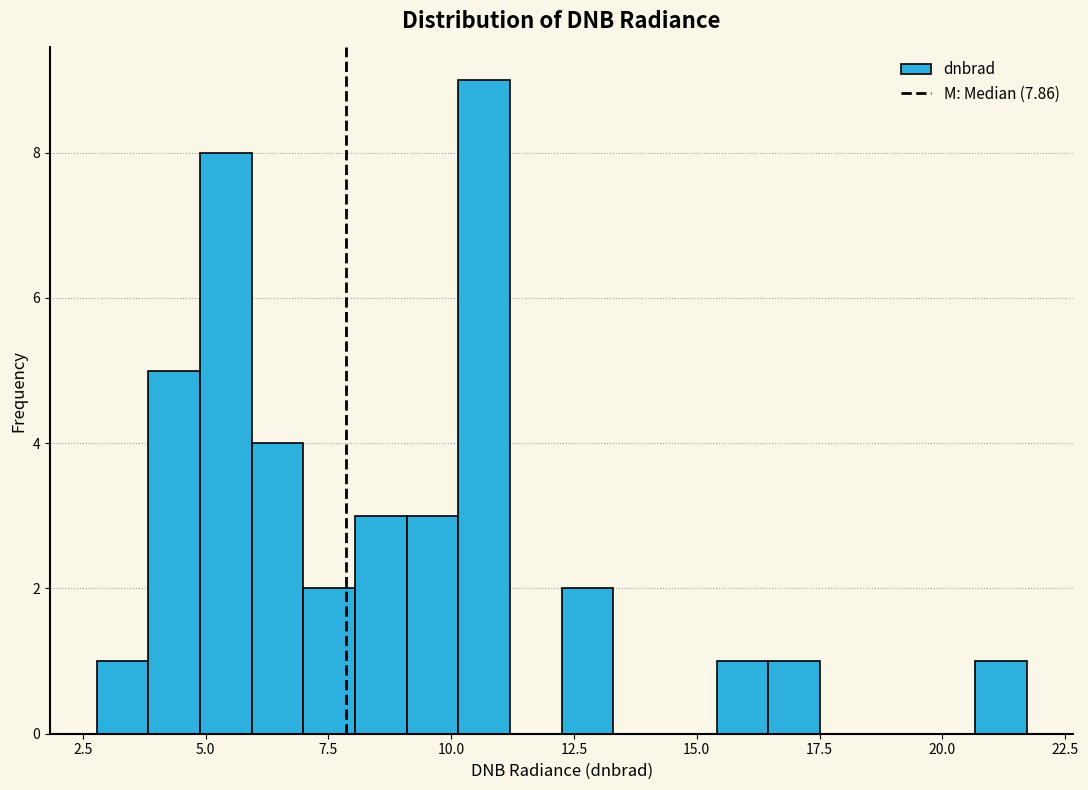

Around what value on the x-axis is the tallest bar? Give the approximate position of its centre, as read against the axis.

10.5